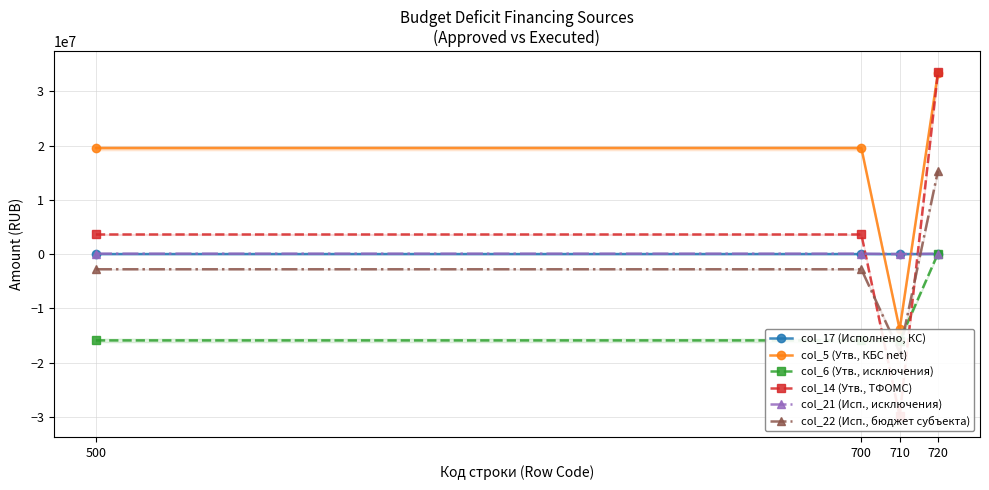

Does the chart display data point markers on the line(s)?

Yes